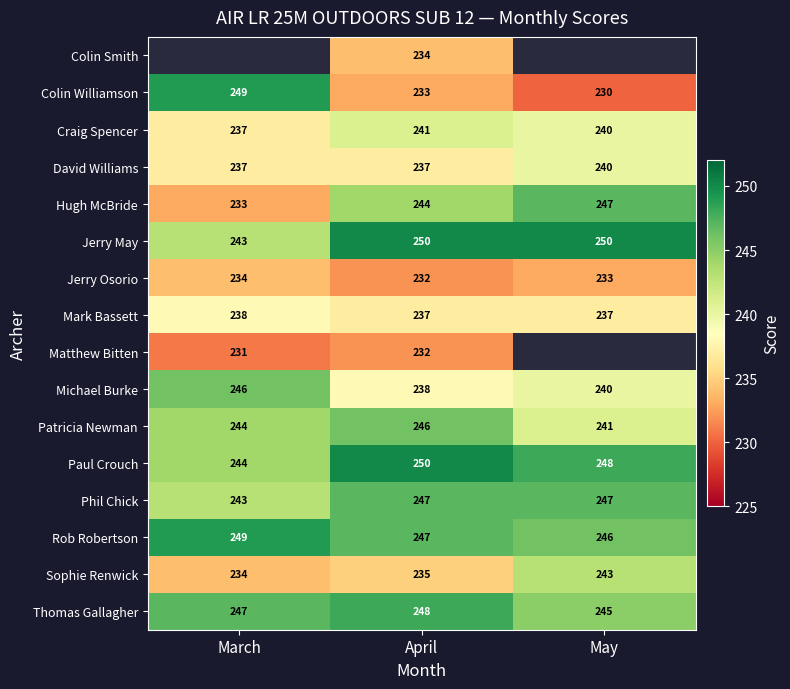

Is the value of Colin Williamson at April greater than the value of Phil Chick at April?

No